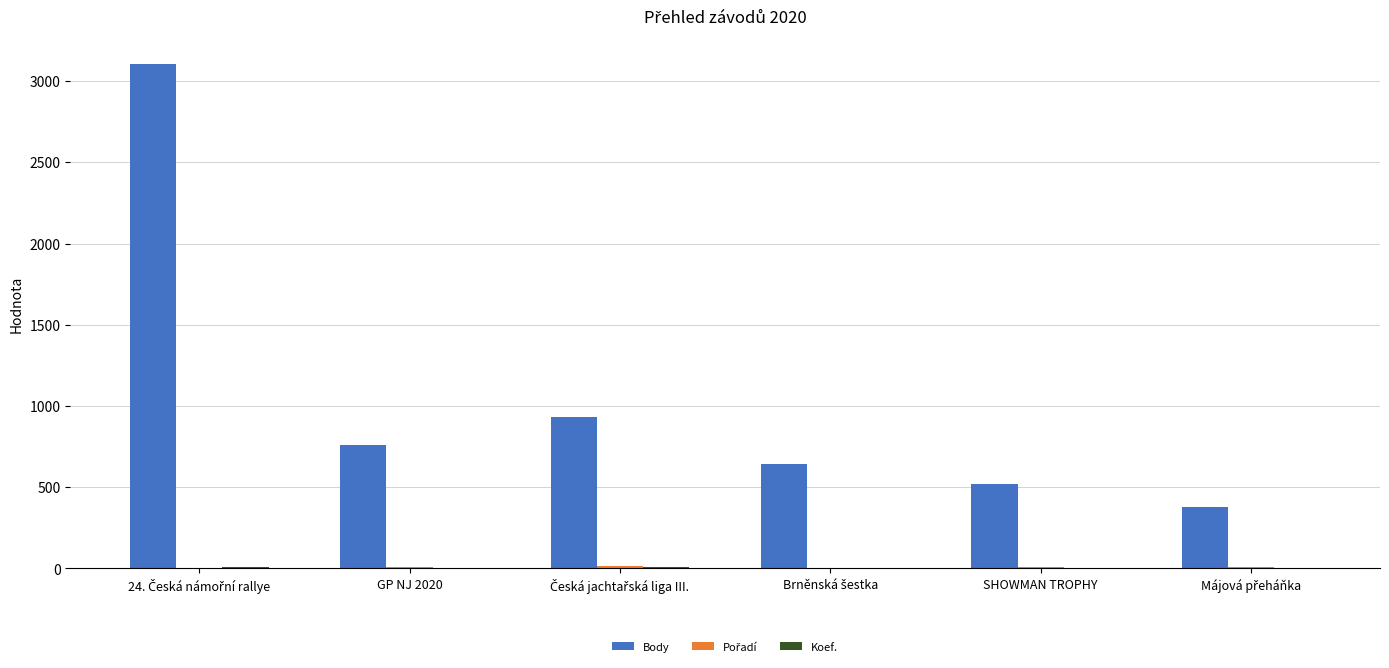

Which series has the largest total across all categories?

Body